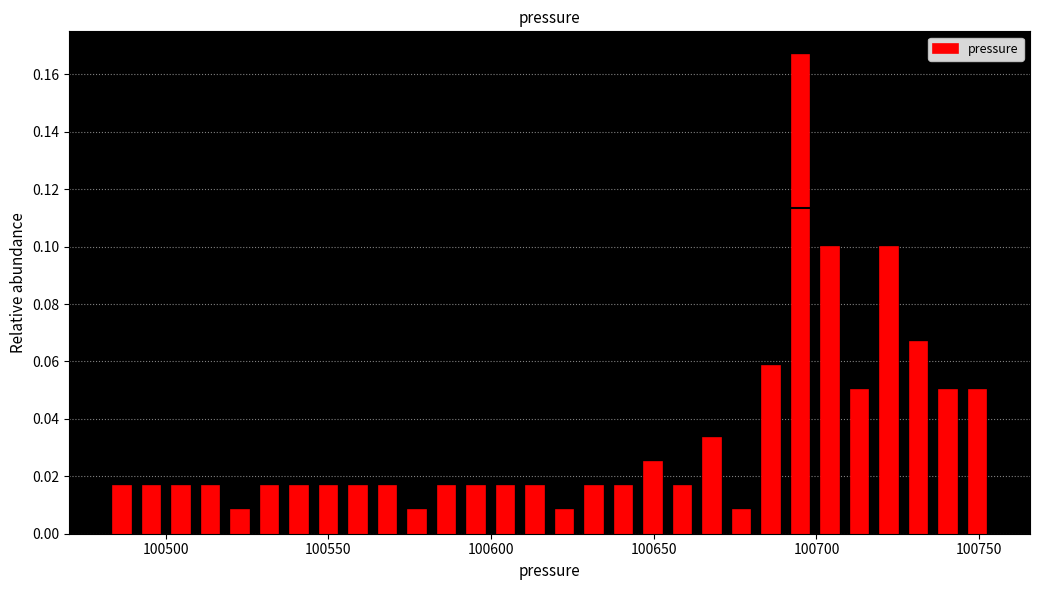

Read against the x-axis, roughly where is the centre of the tallest bar?

100695